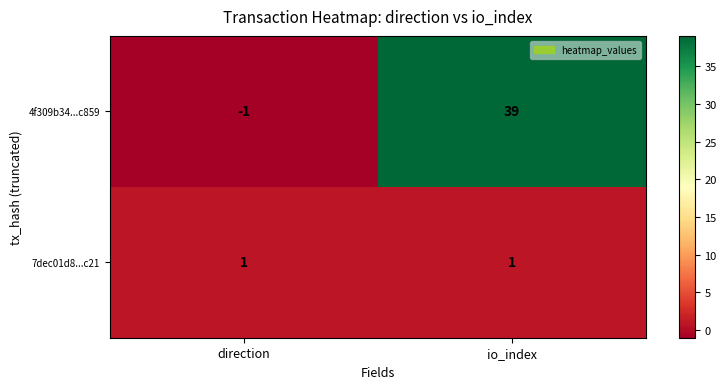

Which series has the widest spread of values?

4f309b34...c859